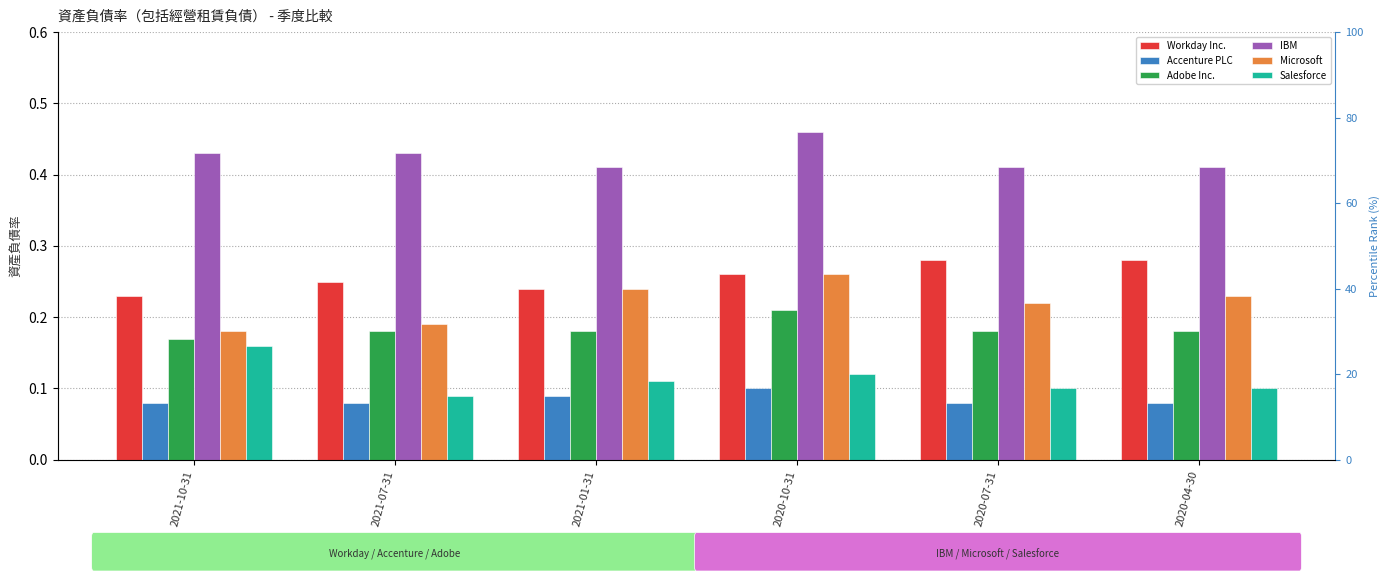

True or false: Workday Inc. has a value of 0.3 at 2020-04-30.

True